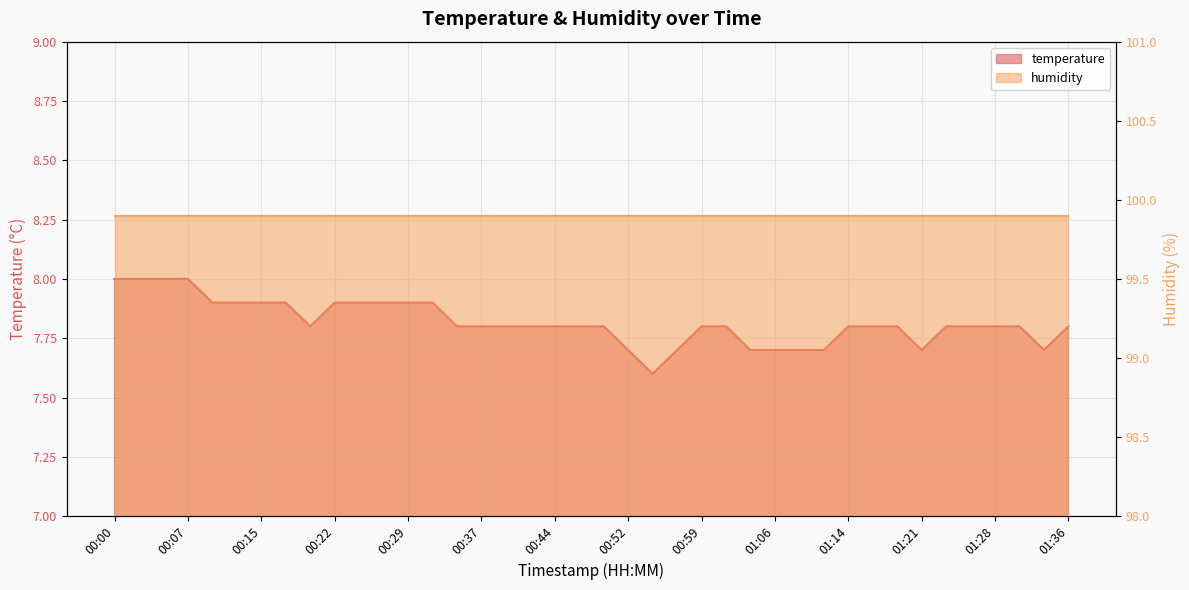

What is the value of the 12th point from the left?

7.9